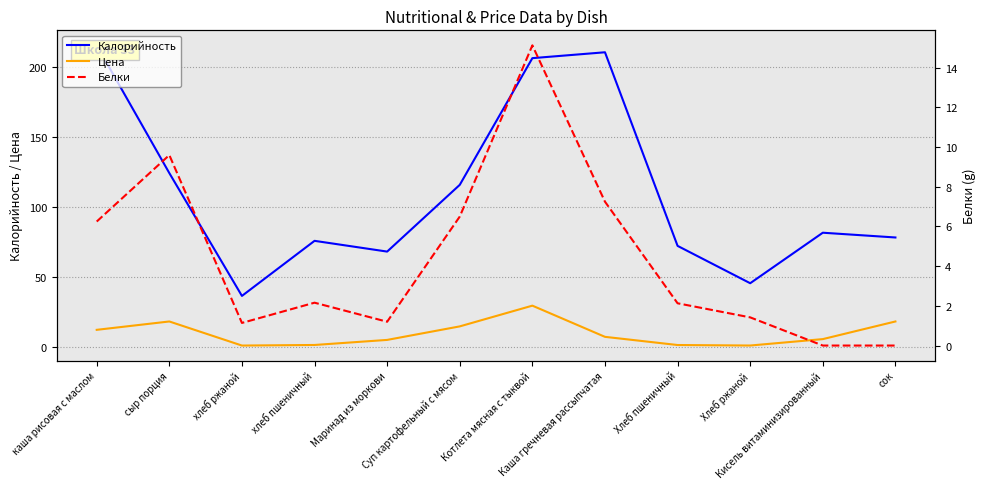

True or false: Белки and Калорийность intersect in this chart.

False